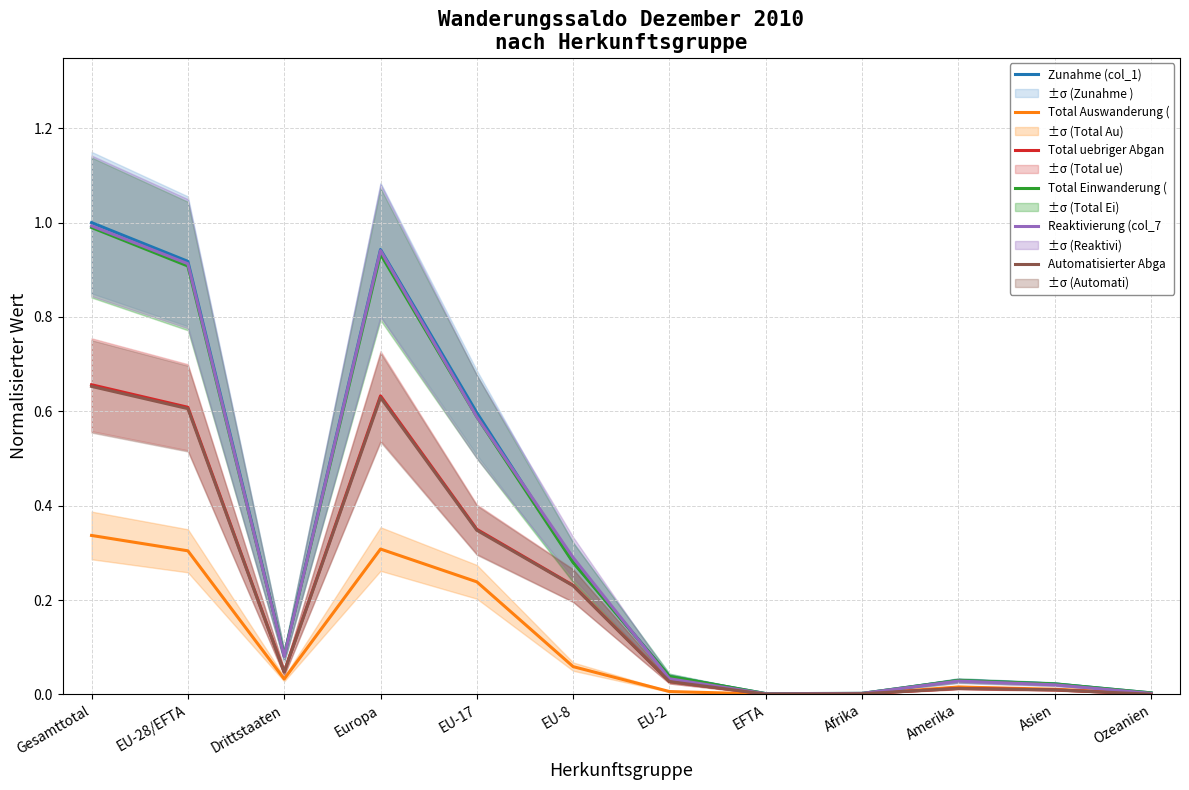

In Reaktivierung (col_7, how many points are lower than both neighbors (excluding endpoints)?

2